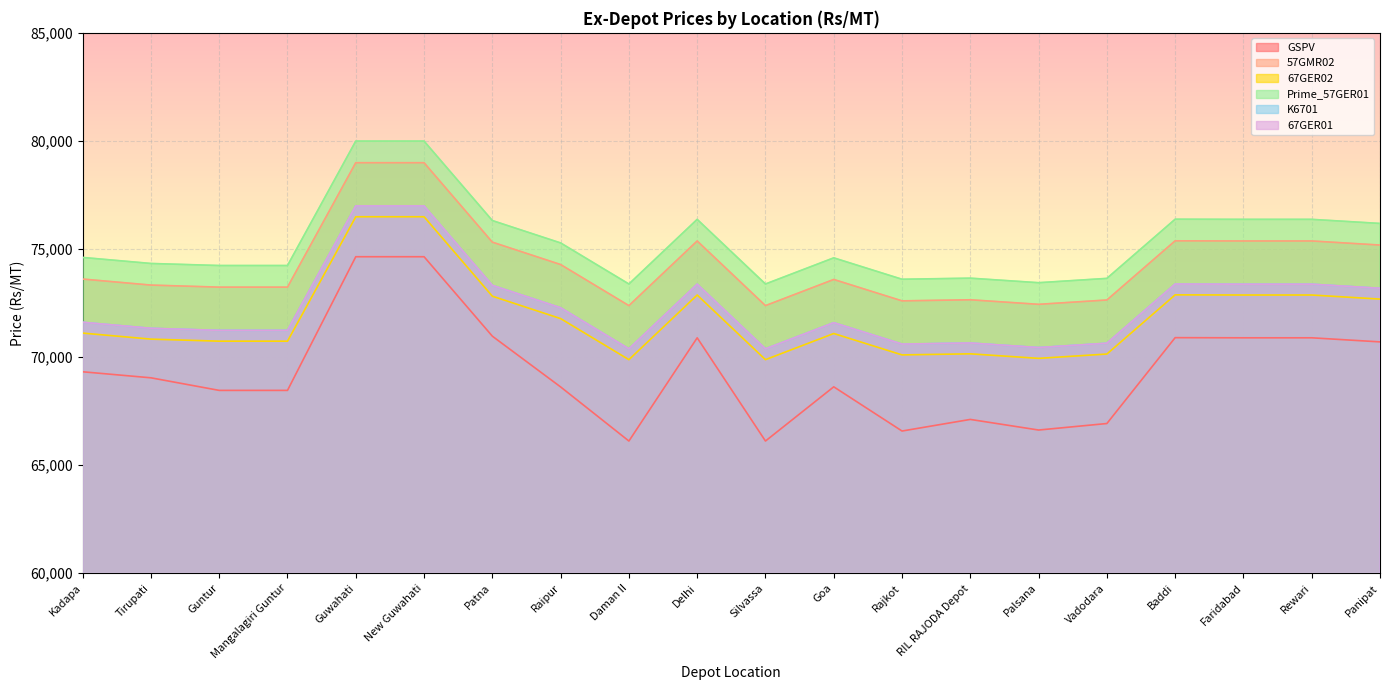

True or false: K6701 and 57GMR02 intersect in this chart.

False